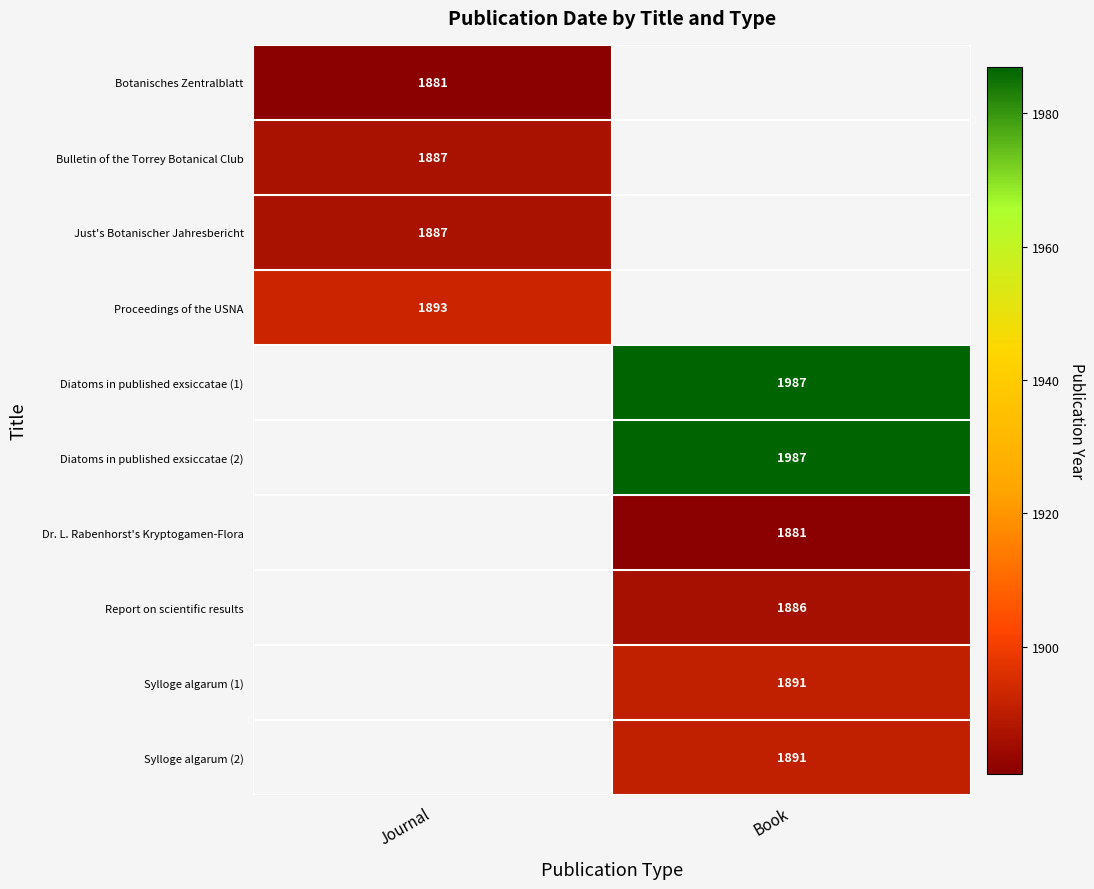

What is the greatest value displayed?

1987.0